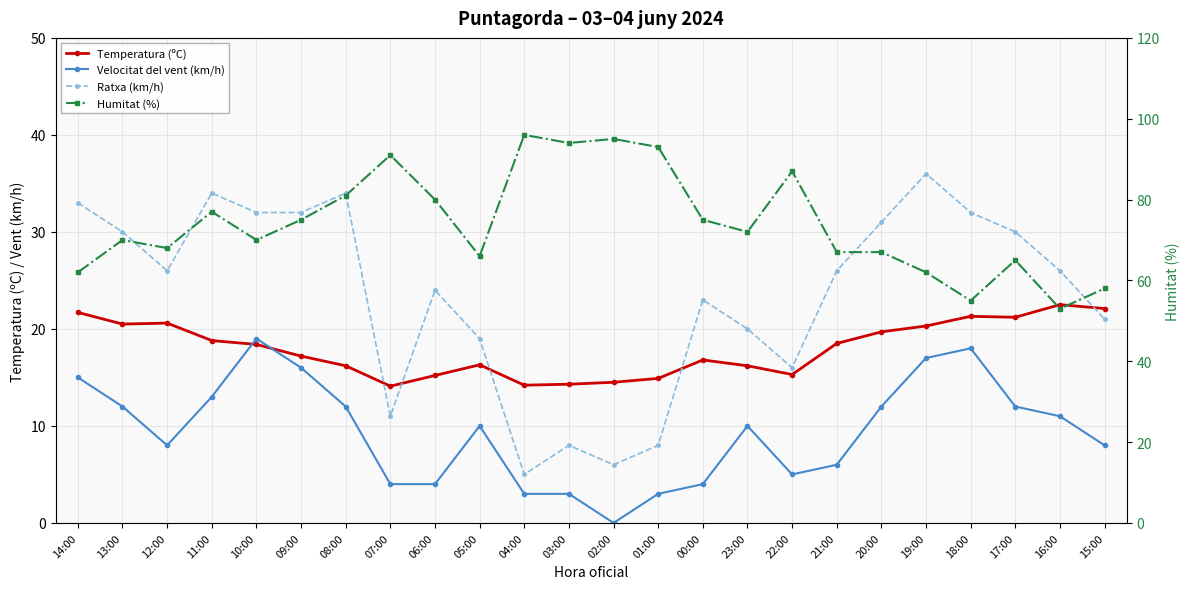

Does the chart display data point markers on the line(s)?

Yes